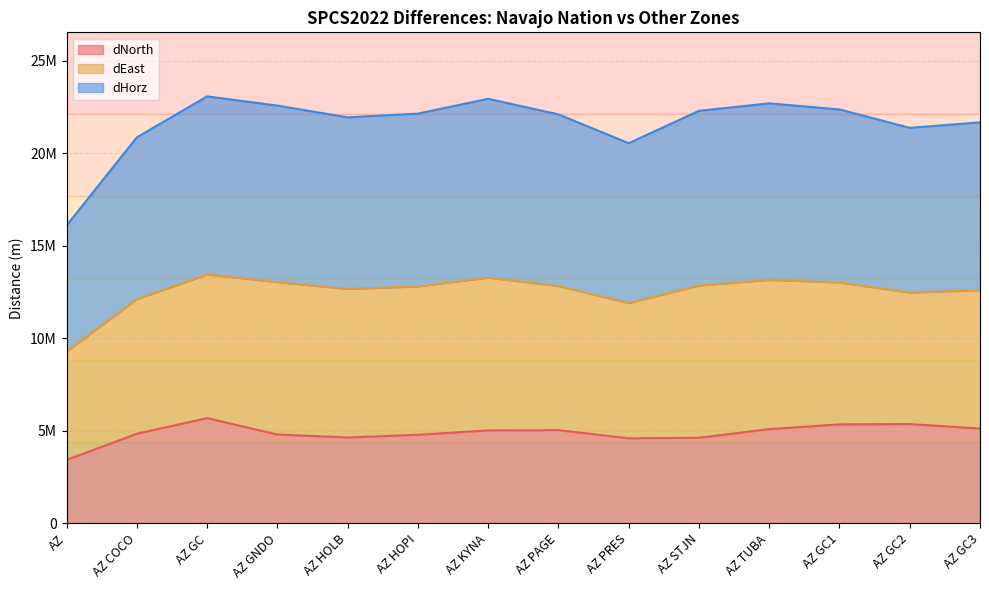

Between AZ KYNA and AZ PAGE, which is larger?

AZ PAGE